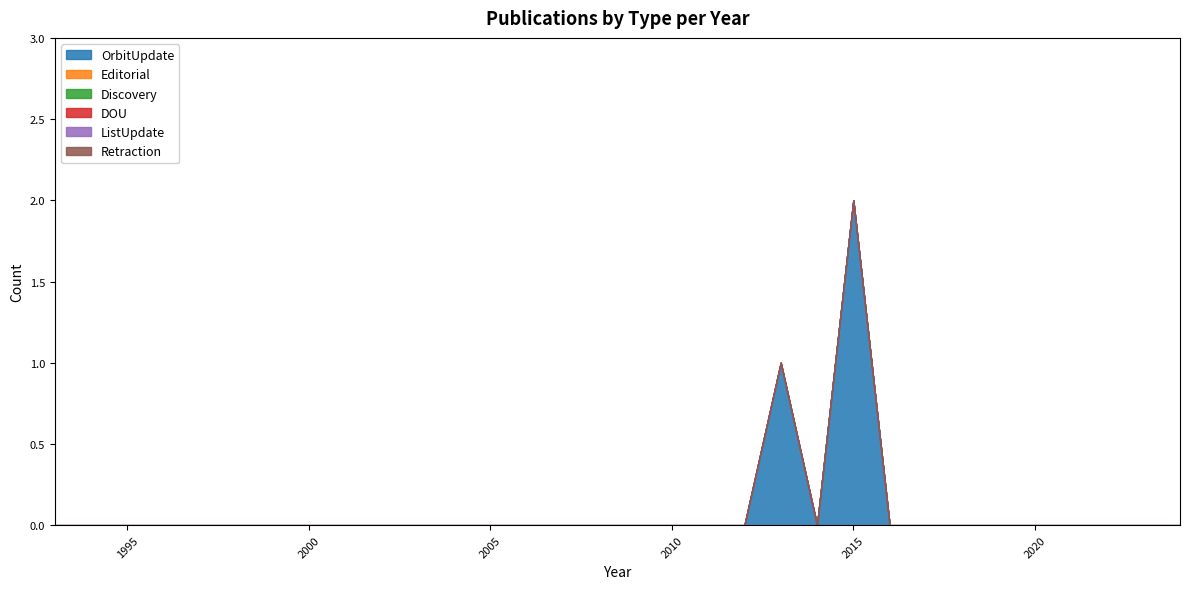

Between 2013 and 2014, which is larger?

2013